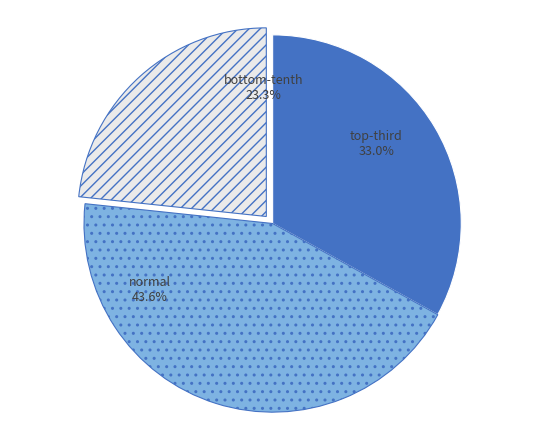

Which slice is the largest?

normal